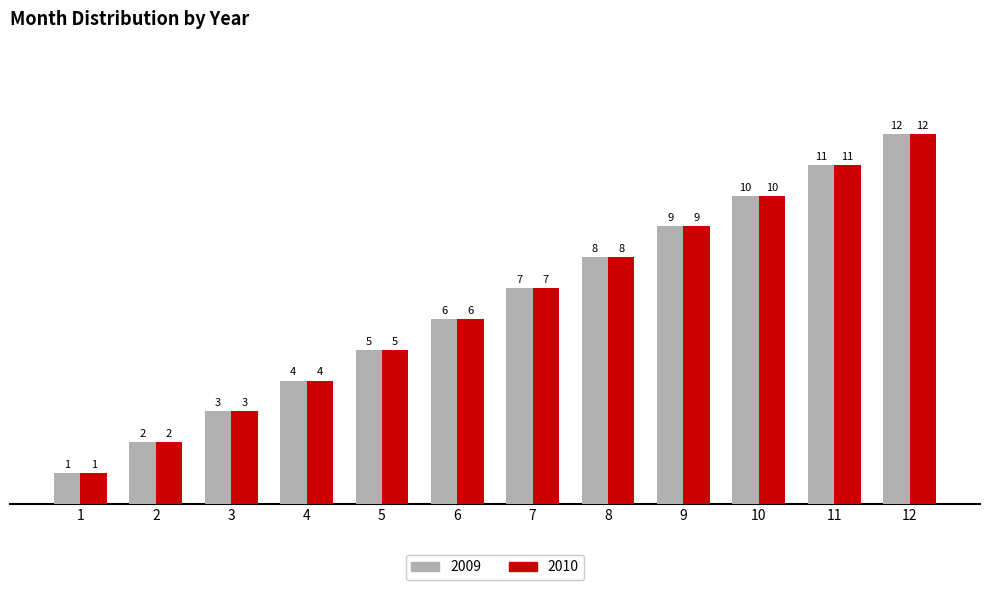

At which category does the chart reach its minimum across all series?

1